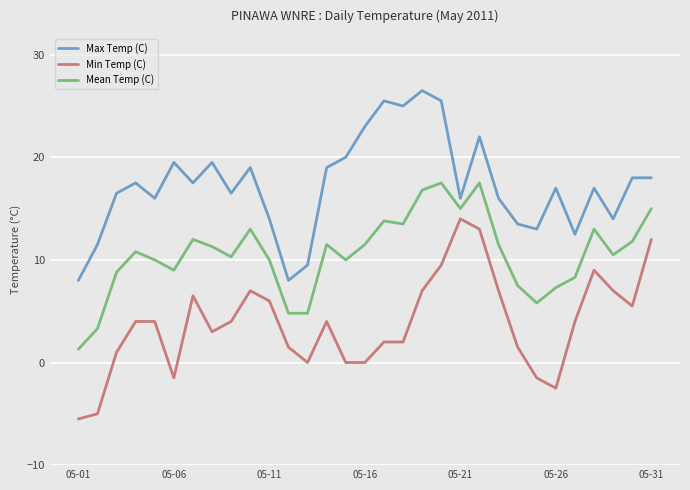

True or false: Min Temp (C) and Max Temp (C) cross at least once.

False